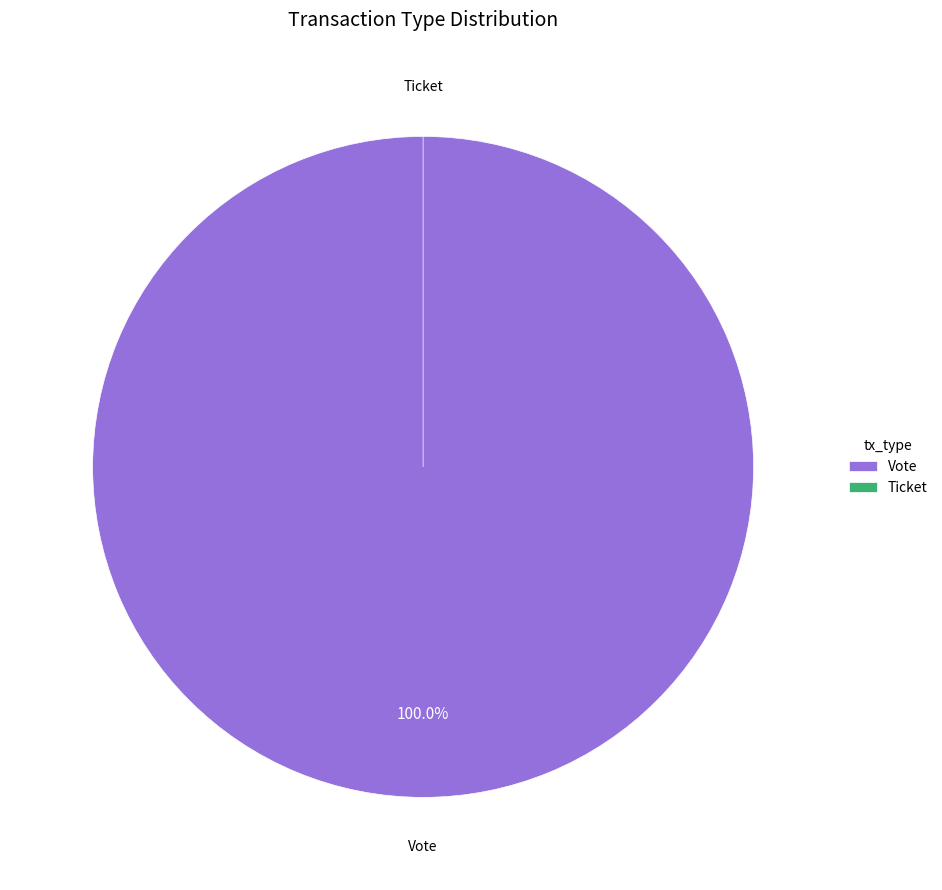

True or false: Ticket accounts for 0% of the total.

True